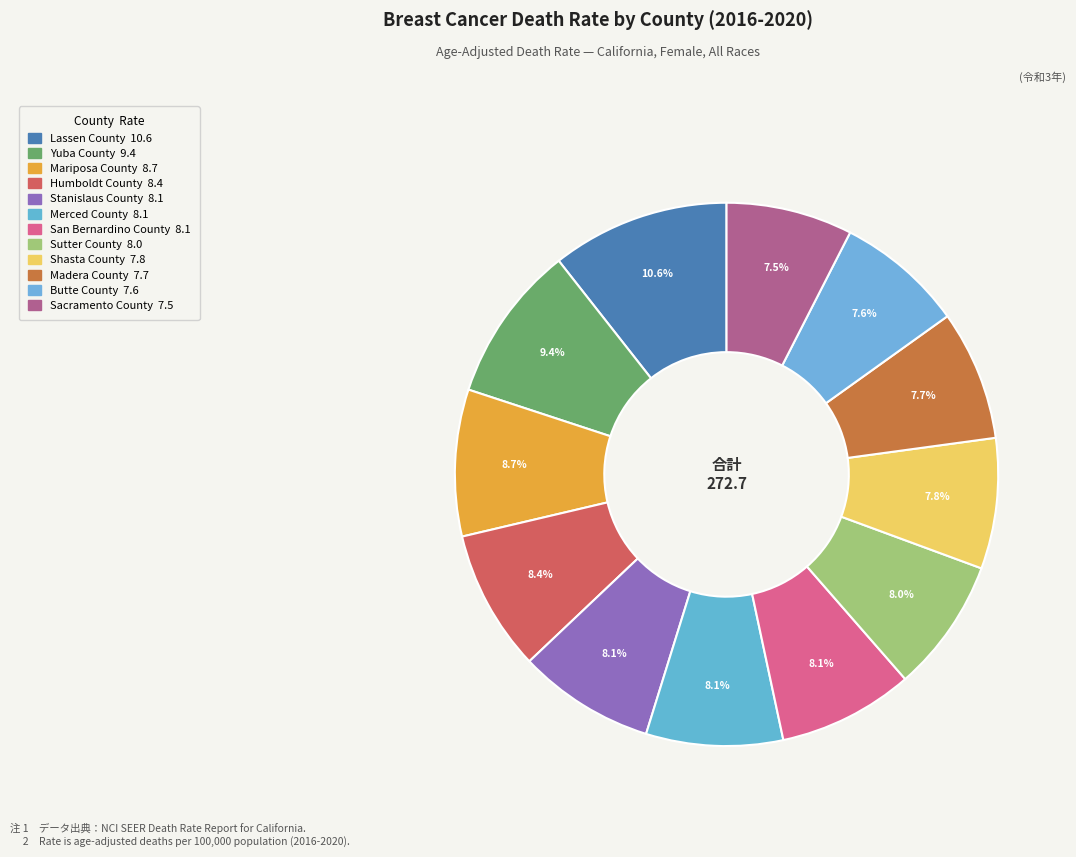

True or false: Shasta County accounts for 17% of the total.

False